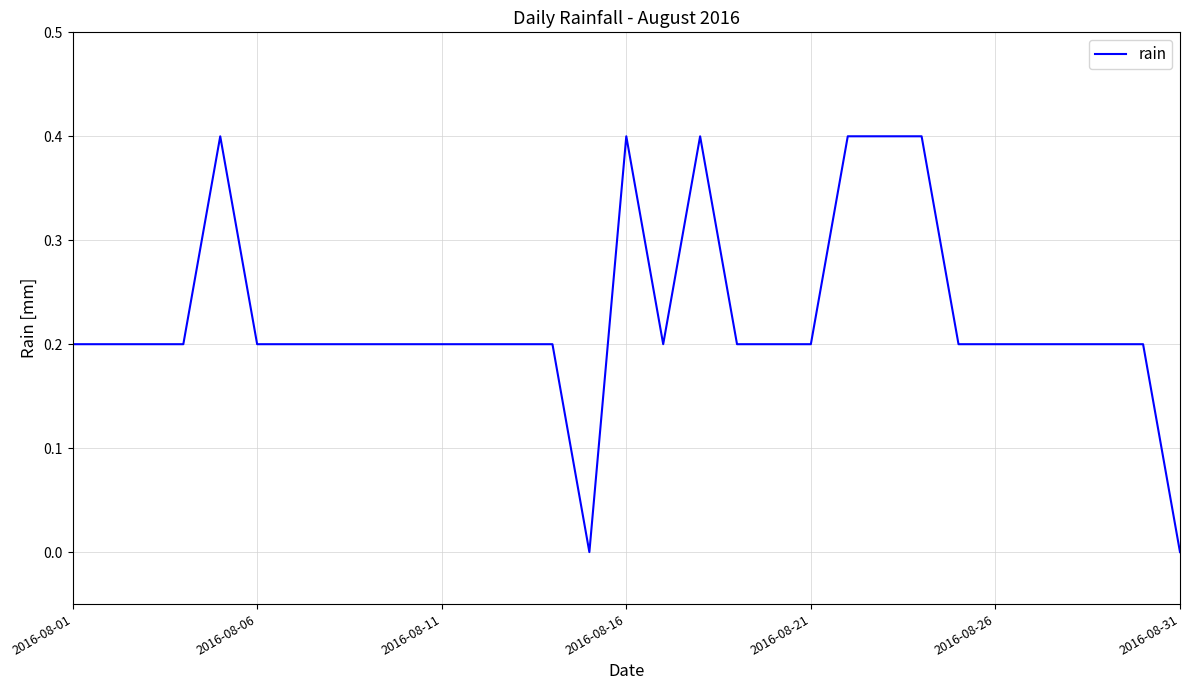

True or false: there are more than 0 points higher than both neighbors.

True